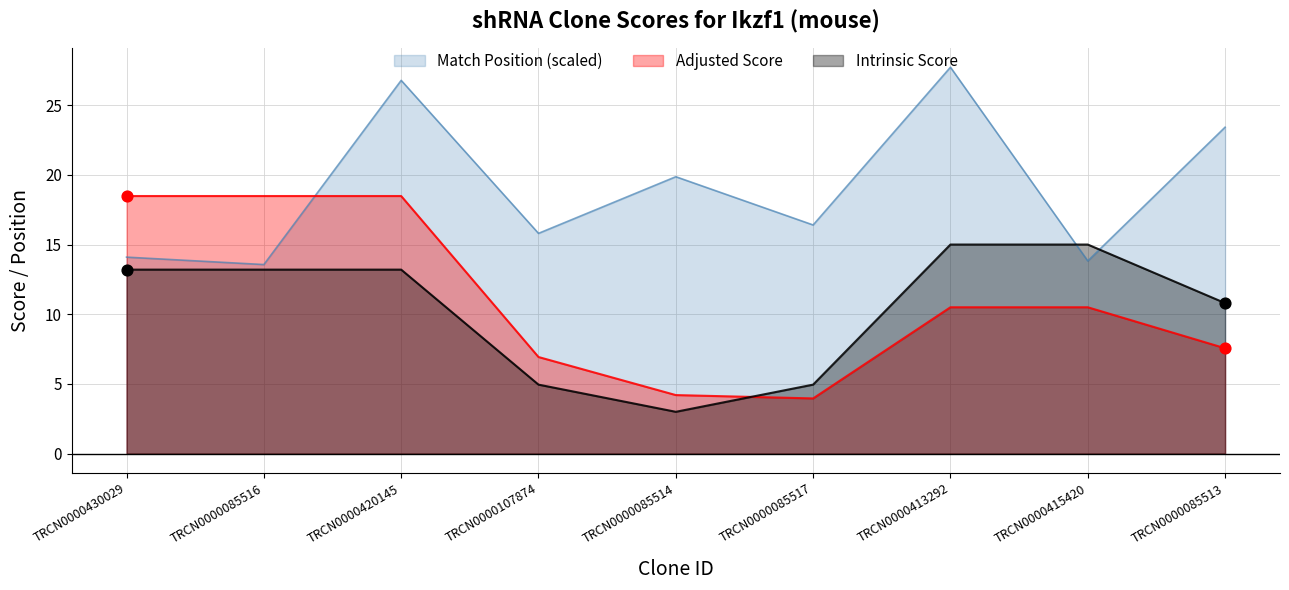

Which series has the largest Y range (max minus min)?

Adjusted Score